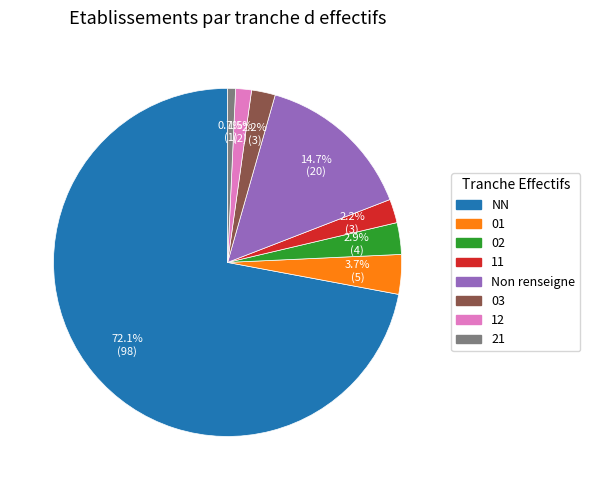

Between 12 and NN, which is larger?

NN